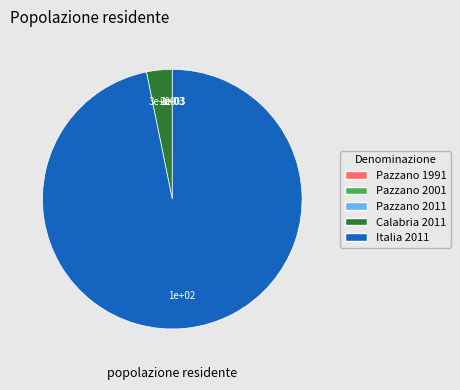

Which slice is the largest?

Italia 2011